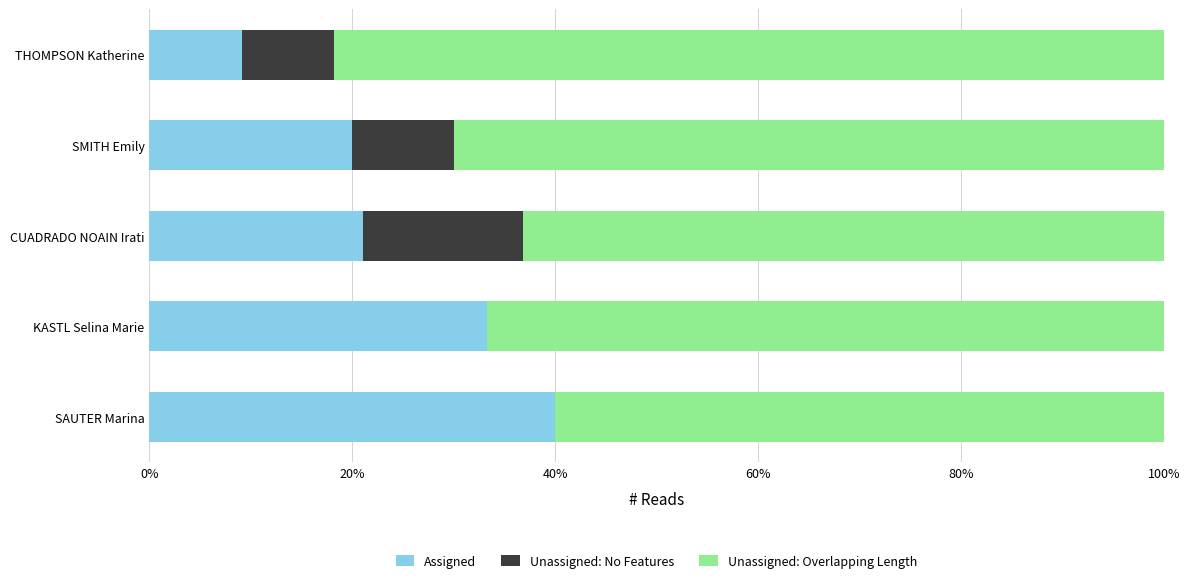

What is the maximum value for Assigned?

40.0